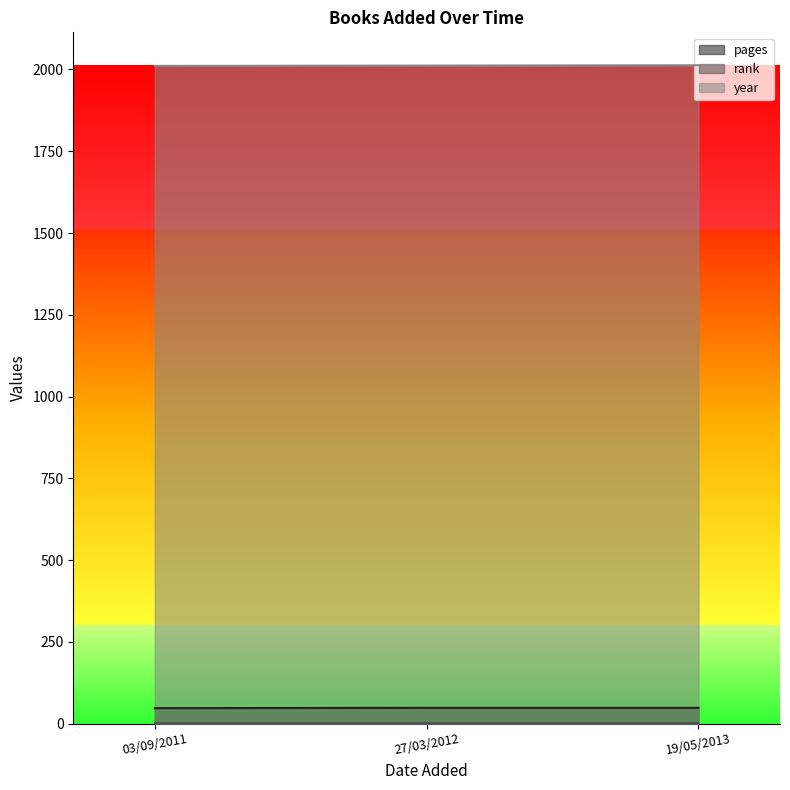

The year series shows 528 at 27/03/2012. True or false?

False